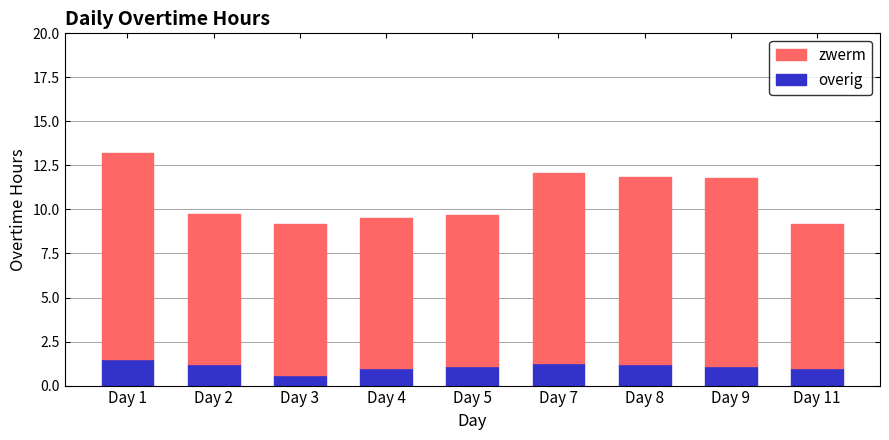

What is the difference between the overig values at Day 9 and Day 3?

0.5